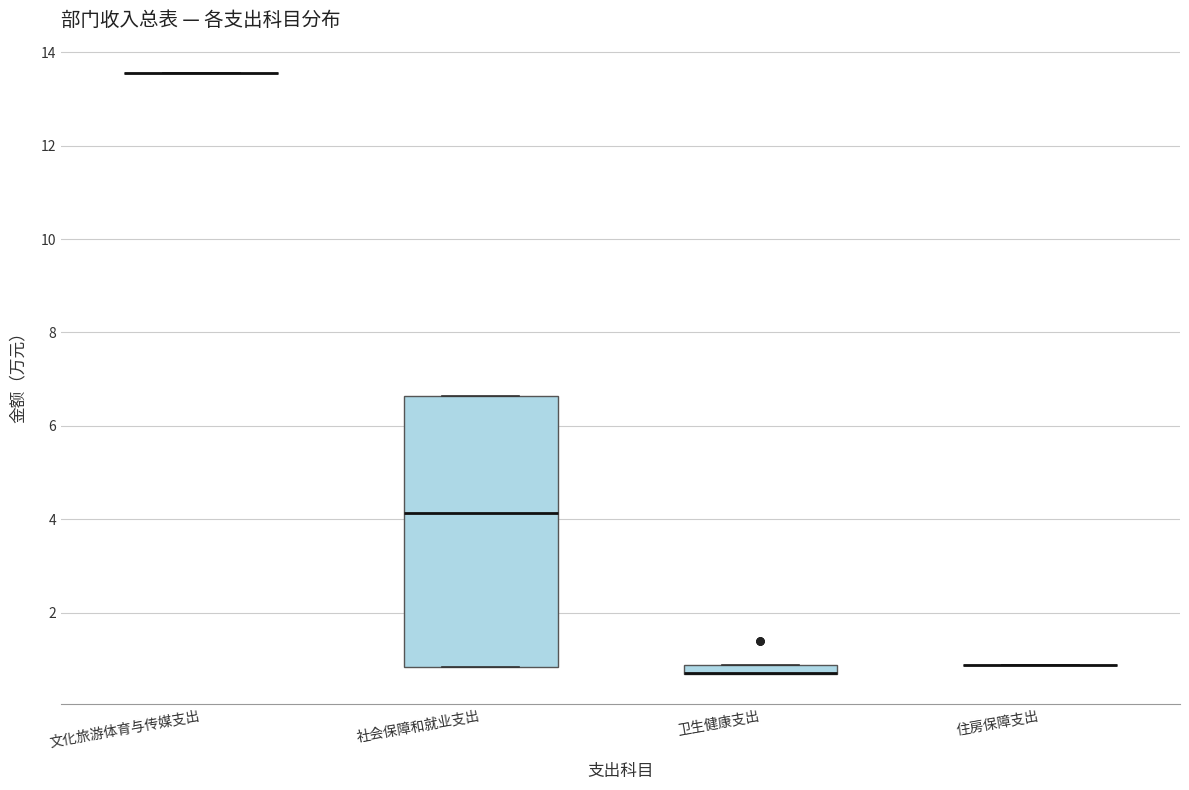

Comparing the boxes themselves (not the whiskers), which one is the tallest?

社会保障和就业支出